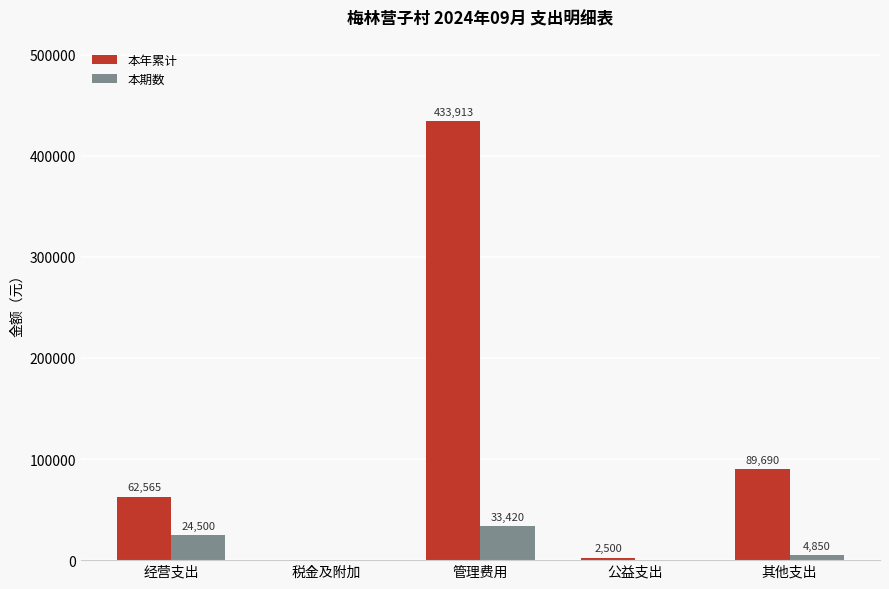

What is the sum of the 本期数 values at 经营支出 and 其他支出?

29350.0